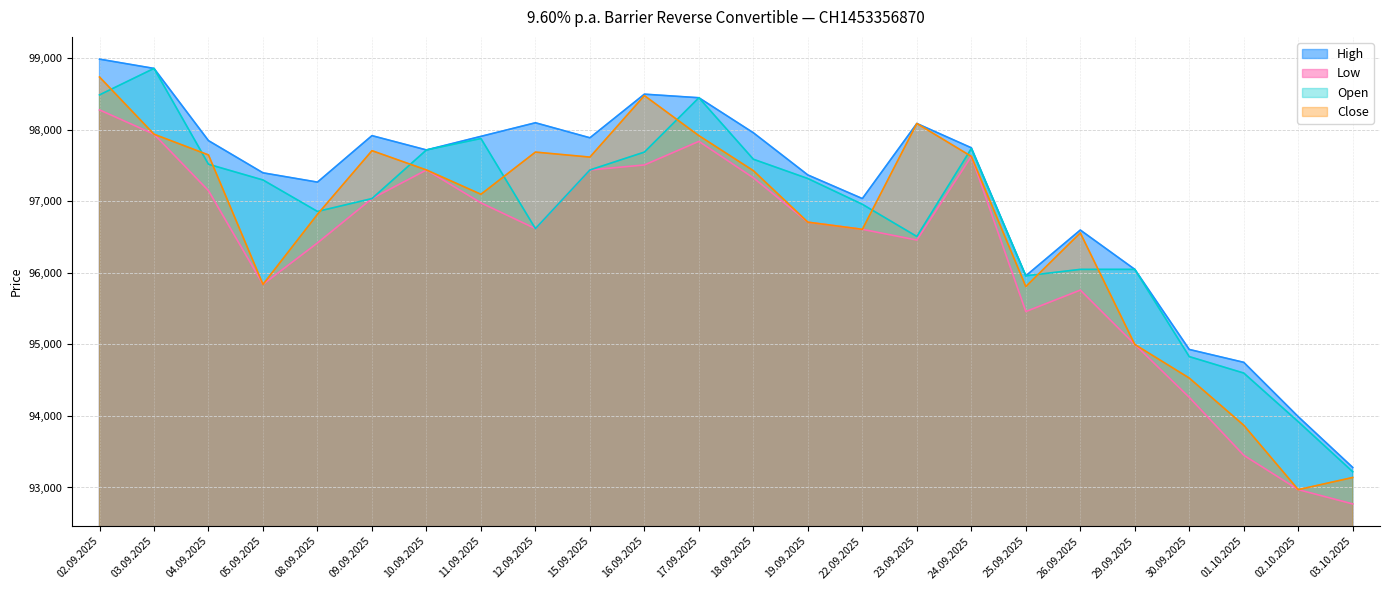

What is the label of the 9th point from the left?

12.09.2025